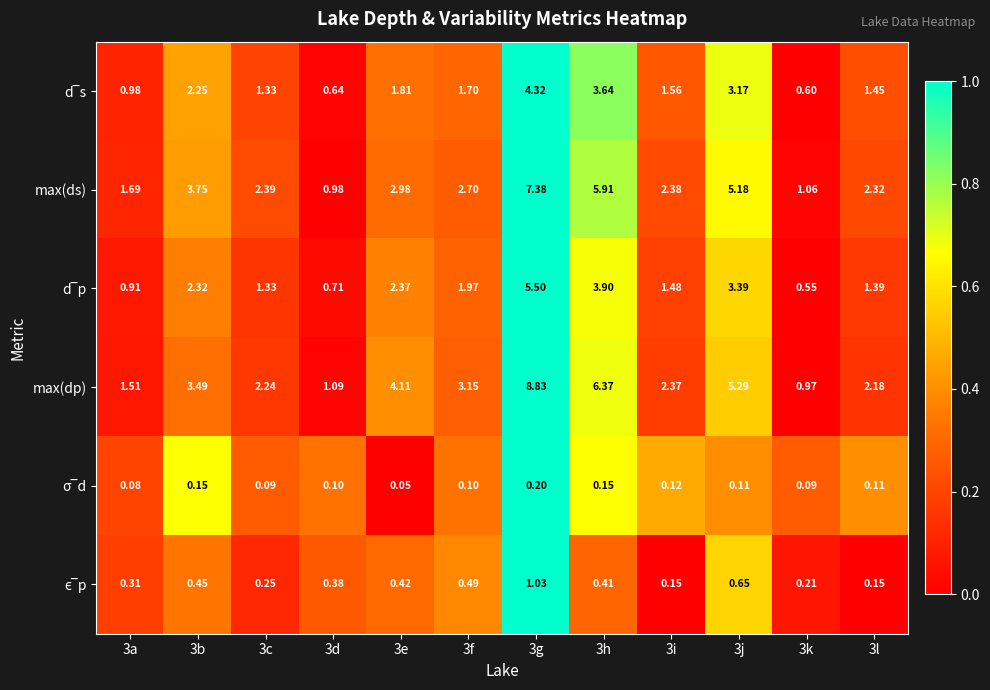

Which series changed the most between 3f and 3g?

max(dp)